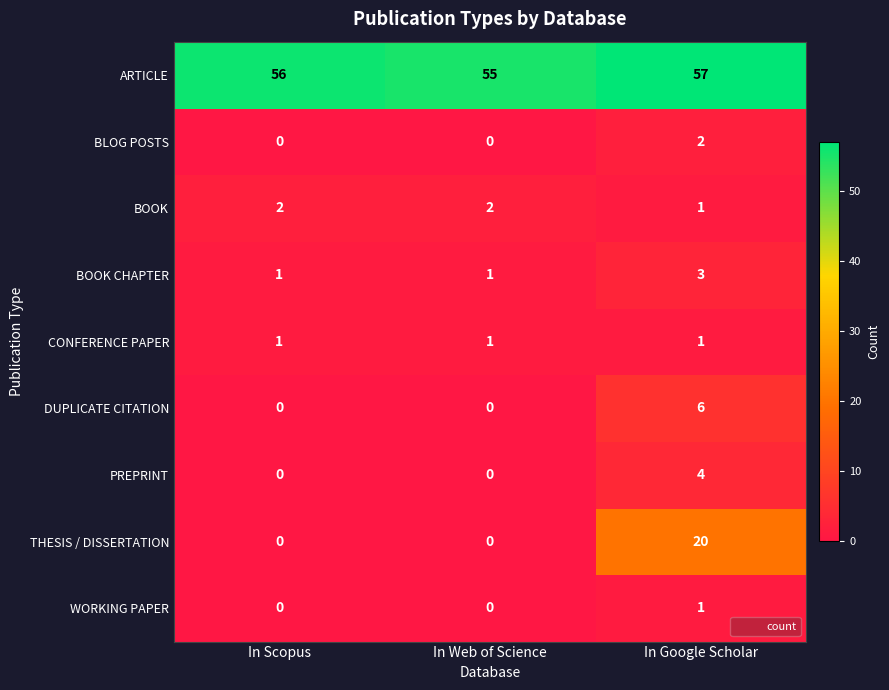

At how many categories does at least one series exceed 53?

3